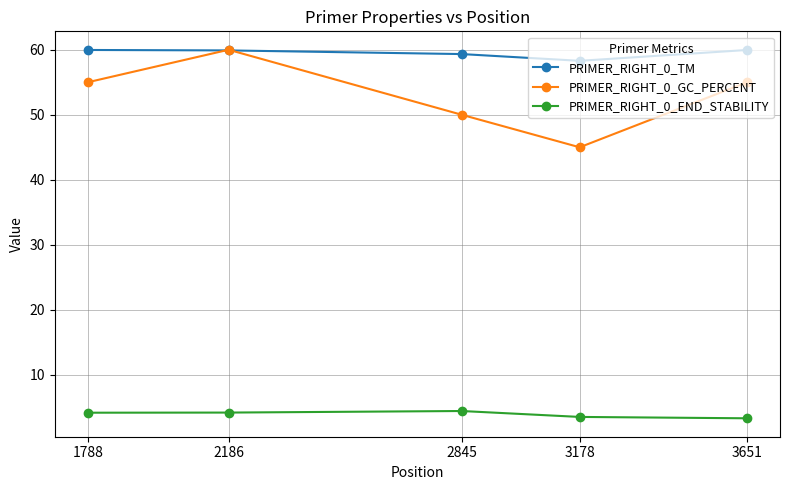

The PRIMER_RIGHT_0_GC_PERCENT series shows 45.0 at 3178. True or false?

True